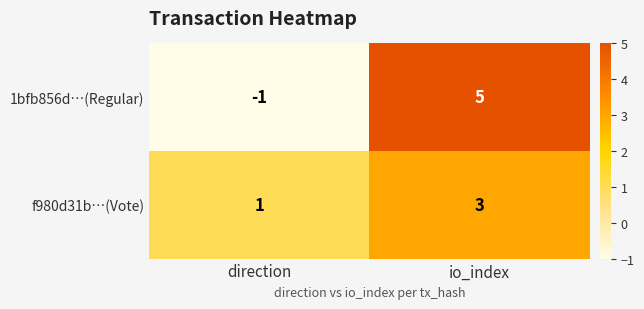

The 1bfb856d…(Regular) series shows 8 at io_index. True or false?

False